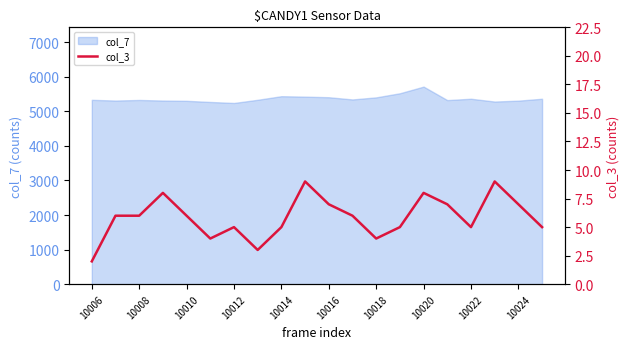

What is the minimum value for col_7?

5243